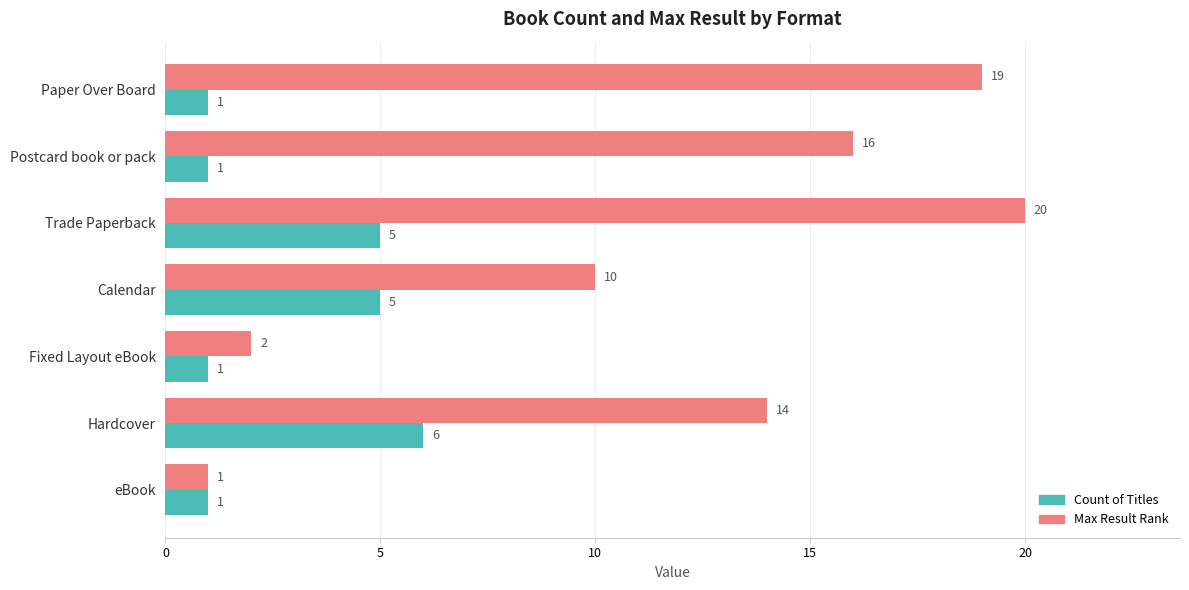

What is the difference between the second highest and minimum values in the Count of Titles series?

4